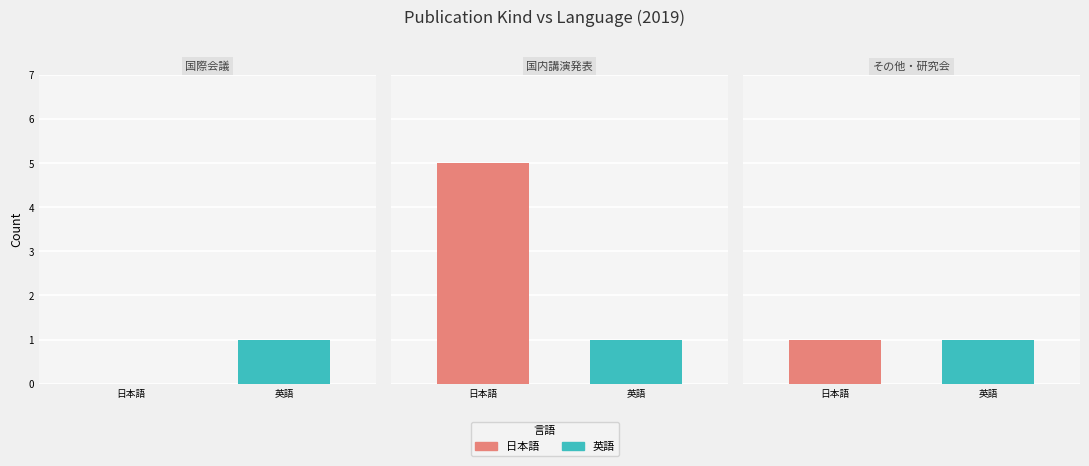

What is the maximum value for 国際会議?

1